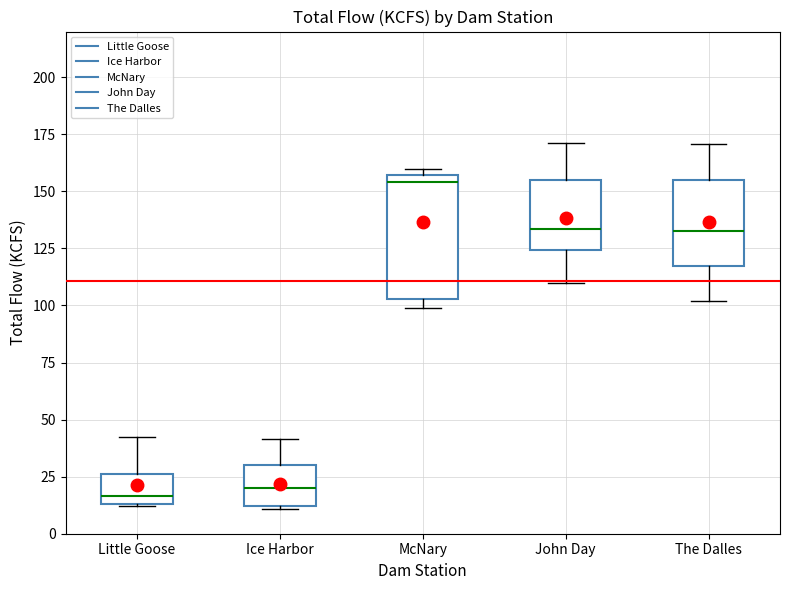

Reading left to right, read every box against the y-axis: the position of its median line, the range the box covers, and the ends of its whiskers. The values are not printed on the chart, so give them approximately, as read against the axis.

Little Goose: median 15 (just above the box's lower edge), box 15 to 25, whiskers 10 to 40
Ice Harbor: median 20, box 10 to 30, whiskers 10 to 40
McNary: median 155 (just below the box's upper edge), box 105 to 155, whiskers 100 to 160
John Day: median 135, box 125 to 155, whiskers 110 to 170
The Dalles: median 135, box 115 to 155, whiskers 100 to 170